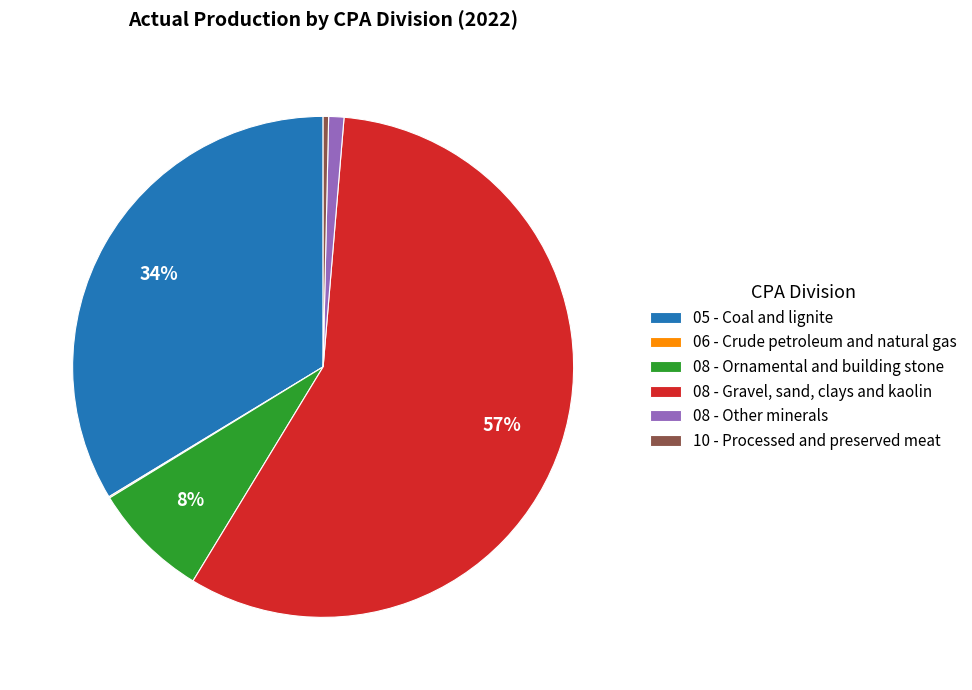

Which has a higher value, 10 - Processed and preserved meat or 05 - Coal and lignite?

05 - Coal and lignite